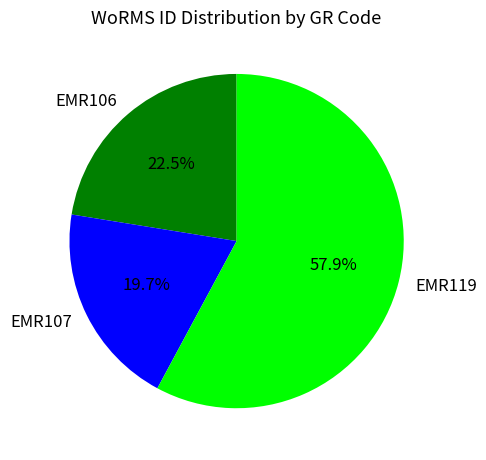

To the nearest percent, what is the difference between the largest and smallest slice percentages?

38%